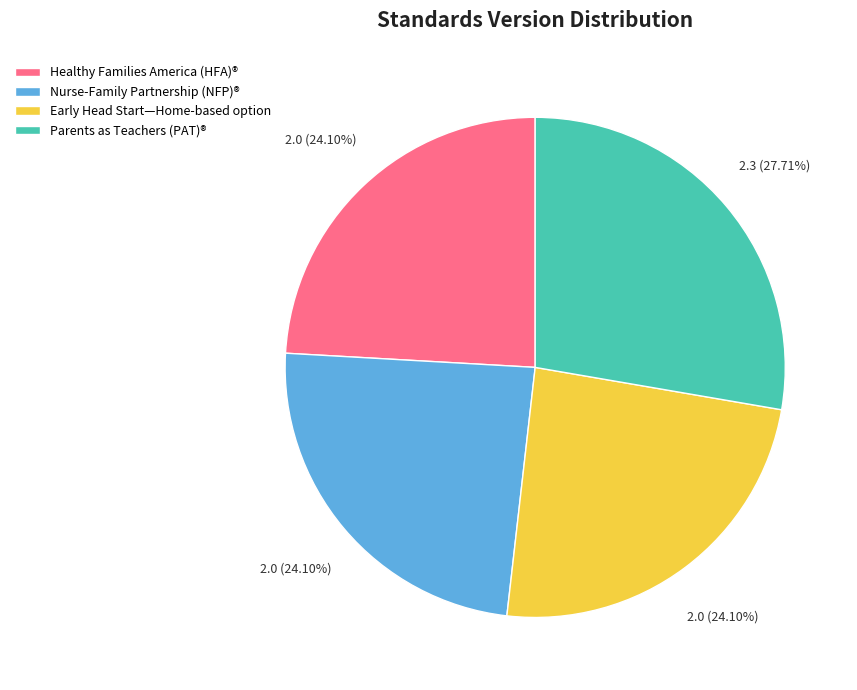

Is it true that Nurse-Family Partnership (NFP)® is 14% of the pie?

False